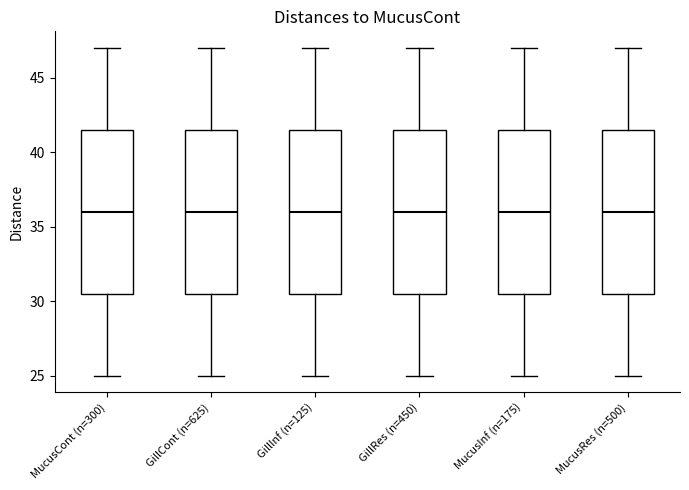

Reading left to right, transcribe this box plot: for each box, give where its median line is, the range the box spans, and where its two whiskers end, as read against the y-axis. The values are not printed on the chart, so give them approximately, as read against the axis.

MucusCont (n=300): median 36.0, box 30.5 to 41.5, whiskers 25.0 to 47.0
GillCont (n=625): median 36.0, box 30.5 to 41.5, whiskers 25.0 to 47.0
GillInf (n=125): median 36.0, box 30.5 to 41.5, whiskers 25.0 to 47.0
GillRes (n=450): median 36.0, box 30.5 to 41.5, whiskers 25.0 to 47.0
MucusInf (n=175): median 36.0, box 30.5 to 41.5, whiskers 25.0 to 47.0
MucusRes (n=500): median 36.0, box 30.5 to 41.5, whiskers 25.0 to 47.0